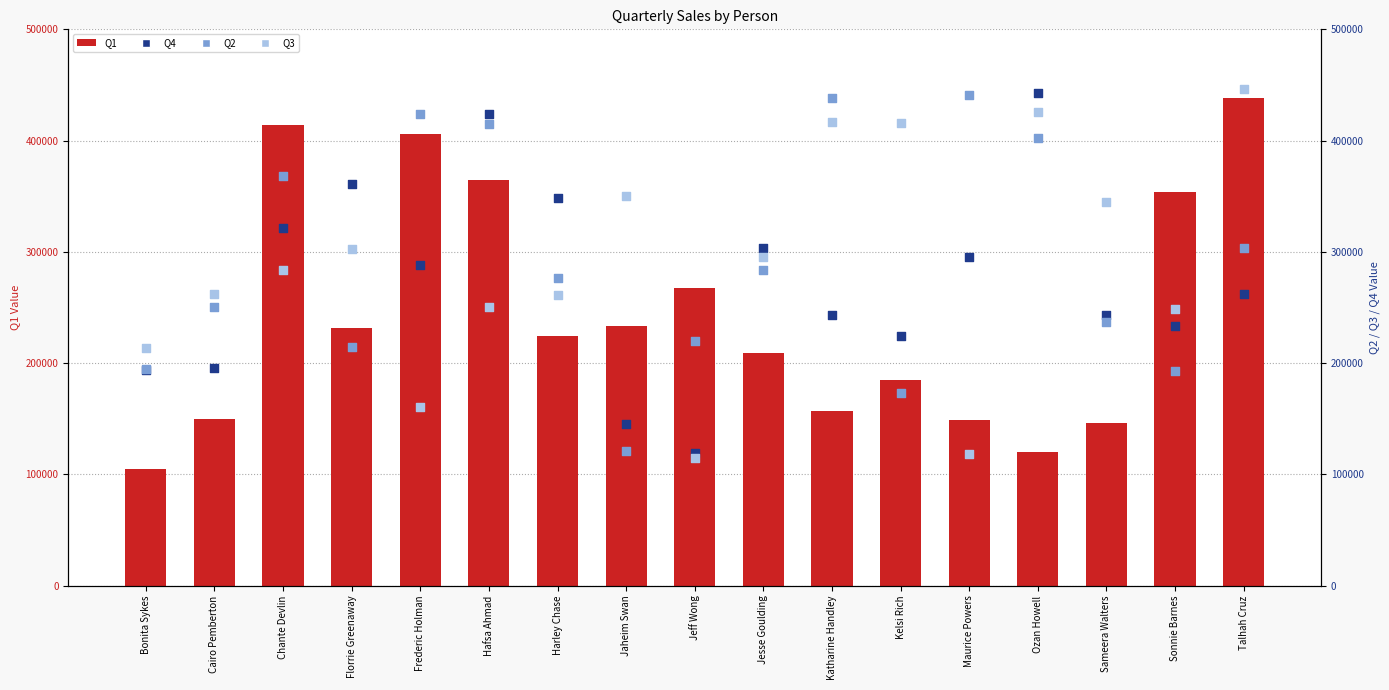

At which category is the sum across all series the highest?

Hafsa Ahmad